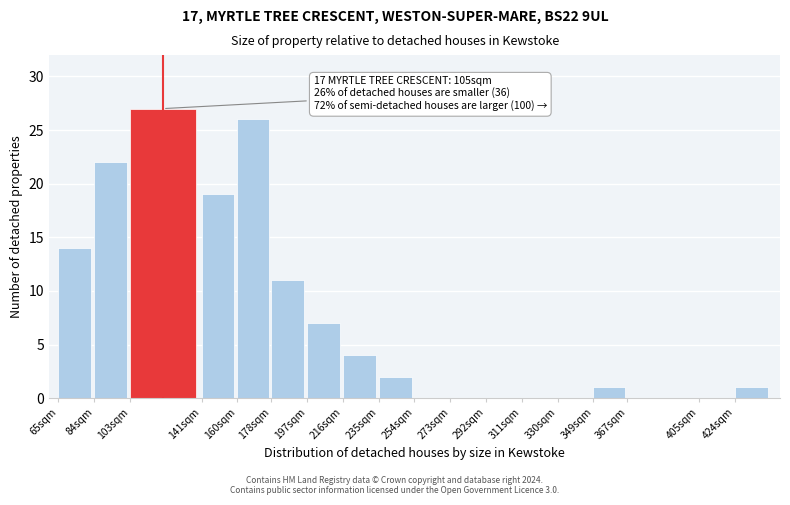

Reading left to right, what are all the values shown in this chart?

65sqm=14	84sqm=22	103sqm=27	141sqm=19	160sqm=26	178sqm=11	197sqm=7	216sqm=4	235sqm=2	254sqm=0	273sqm=0	292sqm=0	311sqm=0	330sqm=0	349sqm=1	367sqm=0	405sqm=0	424sqm=1